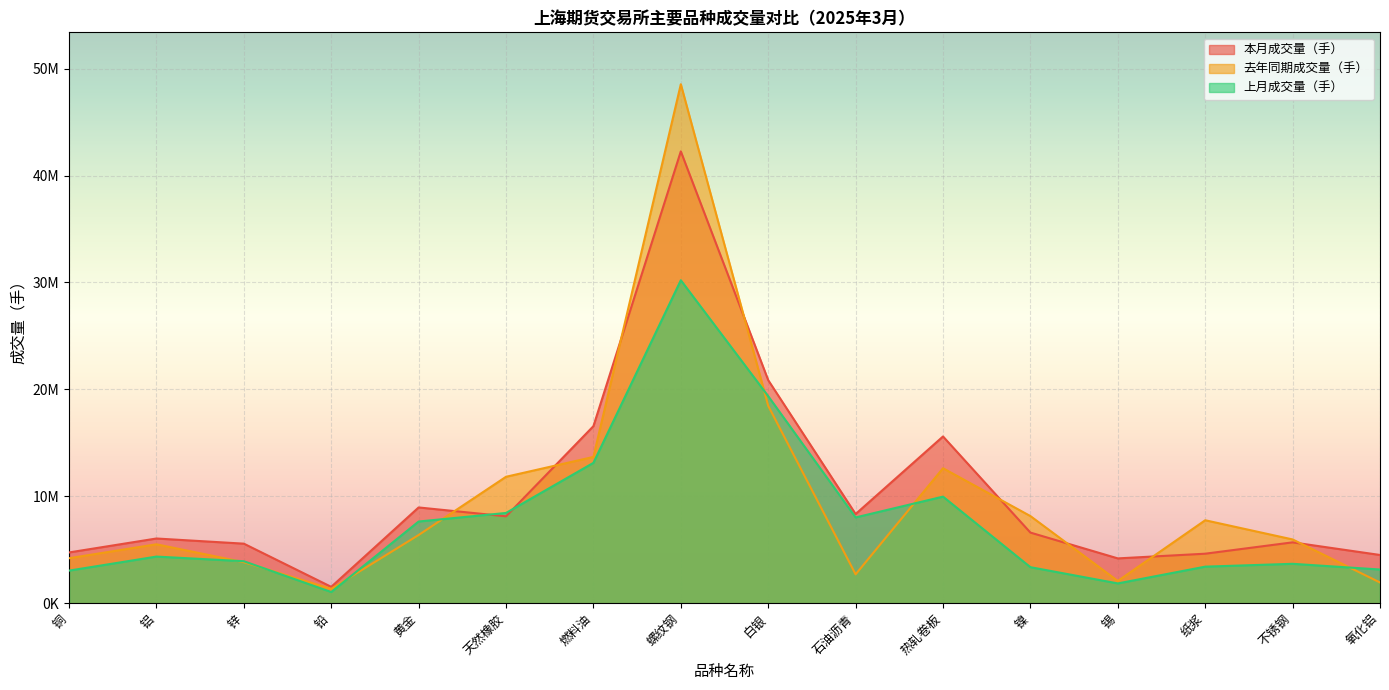

What is the spread (max minus min) of values at 铝?

1691702